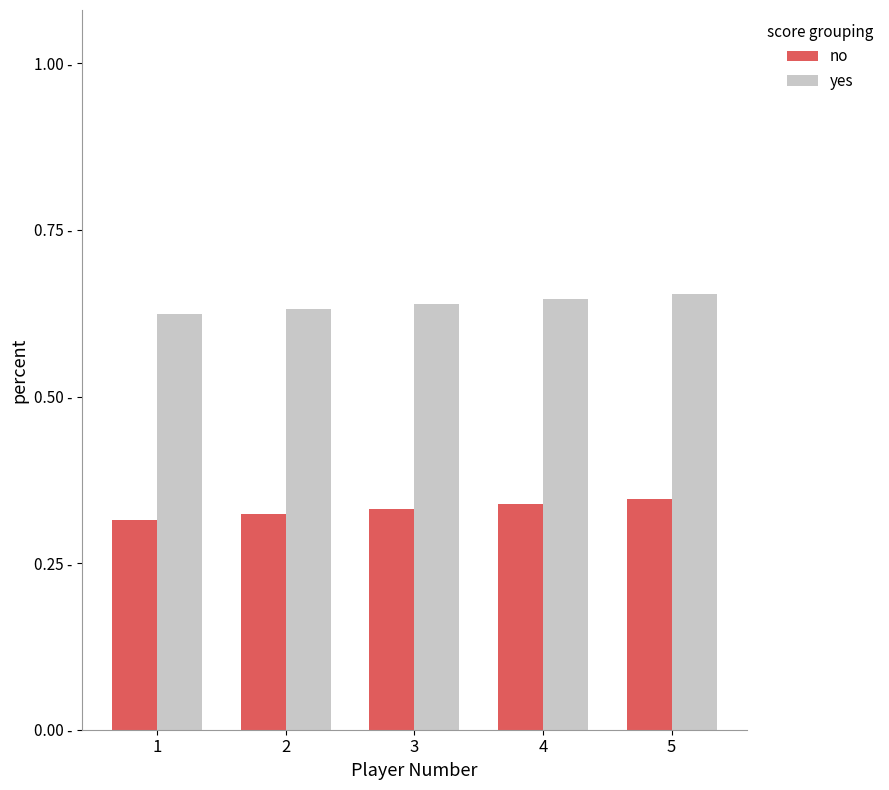

Does the chart contain any negative values?

No